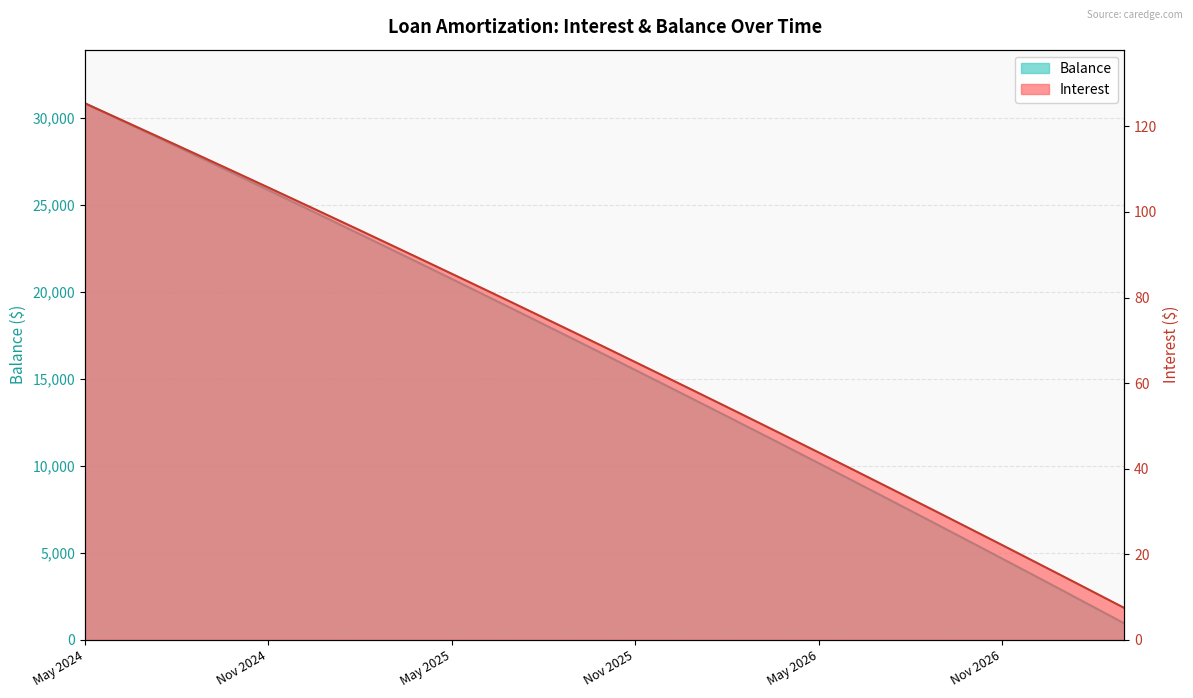

The Balance series shows 5595.0 at Oct 2026. True or false?

True